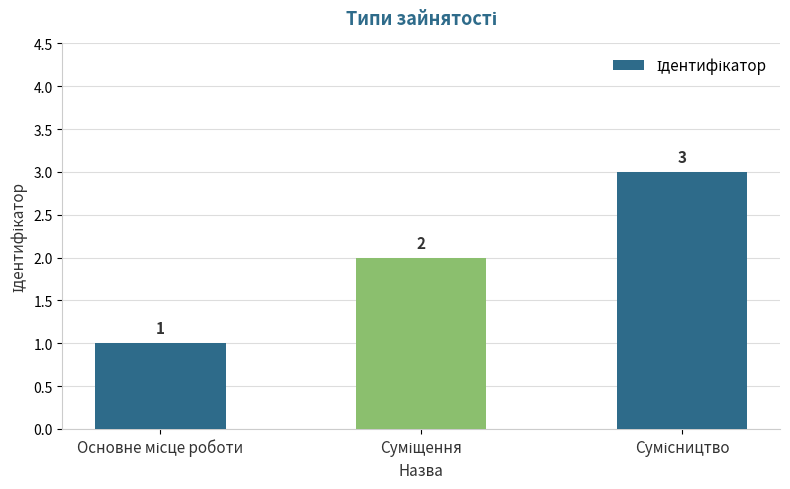

What is the value of the 3rd bar from the left?

3